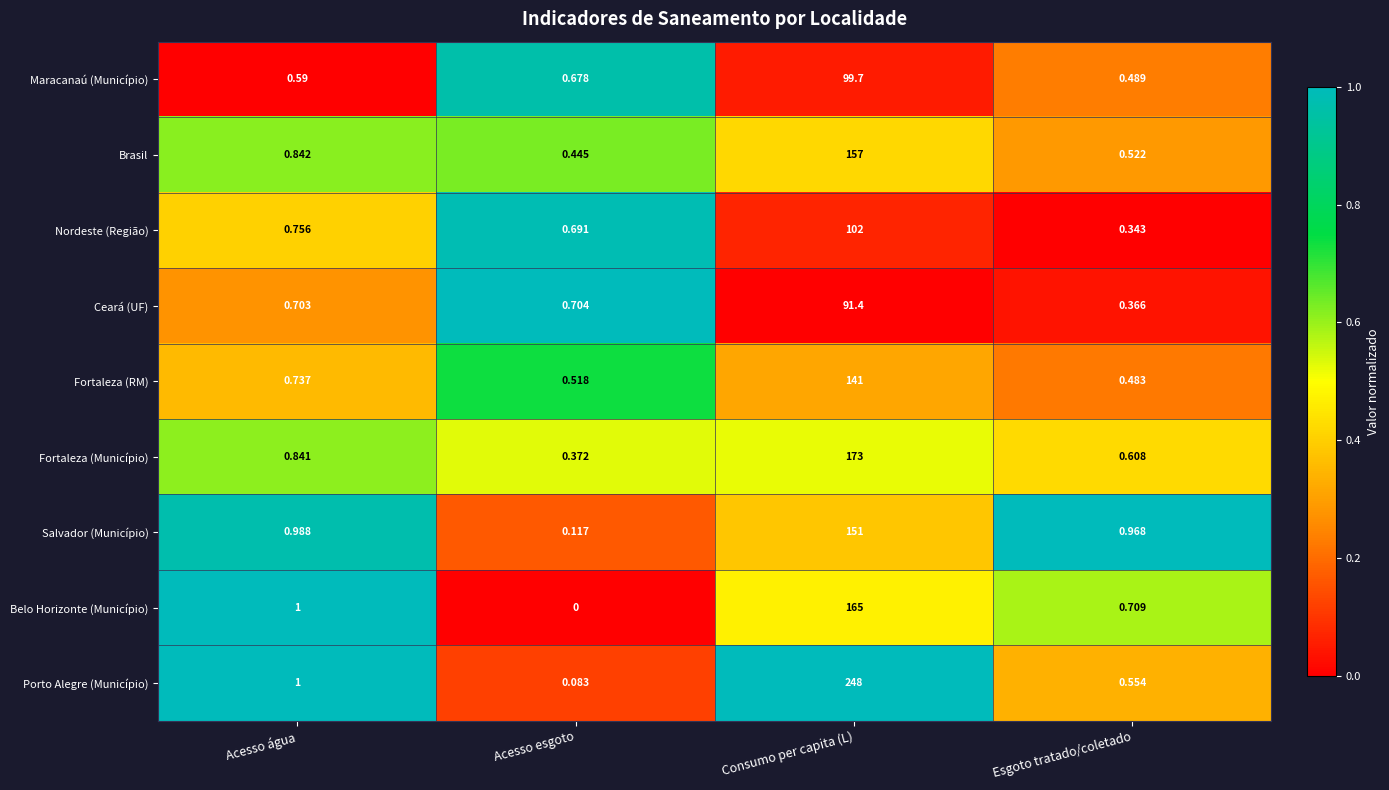

At Esgoto tratado/coletado, list the series in order from largest to smallest.

Salvador (Município), Belo Horizonte (Município), Fortaleza (Município), Porto Alegre (Município), Brasil, Maracanaú (Município), Fortaleza (RM), Ceará (UF), Nordeste (Região)